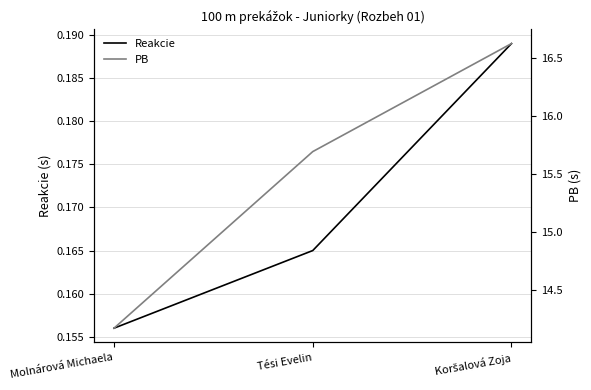

Between Molnárová Michaela and Koršalová Zoja, which is larger?

Koršalová Zoja